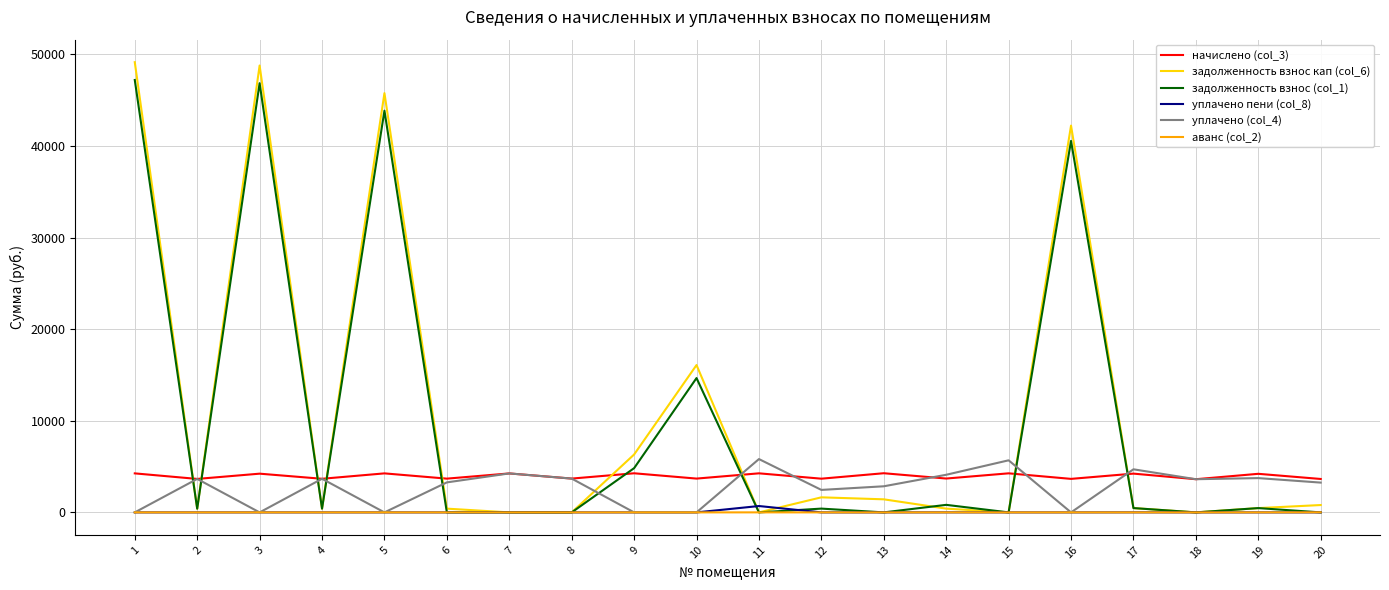

The уплачено пени (col_8) series shows 0.0 at 5. True or false?

True